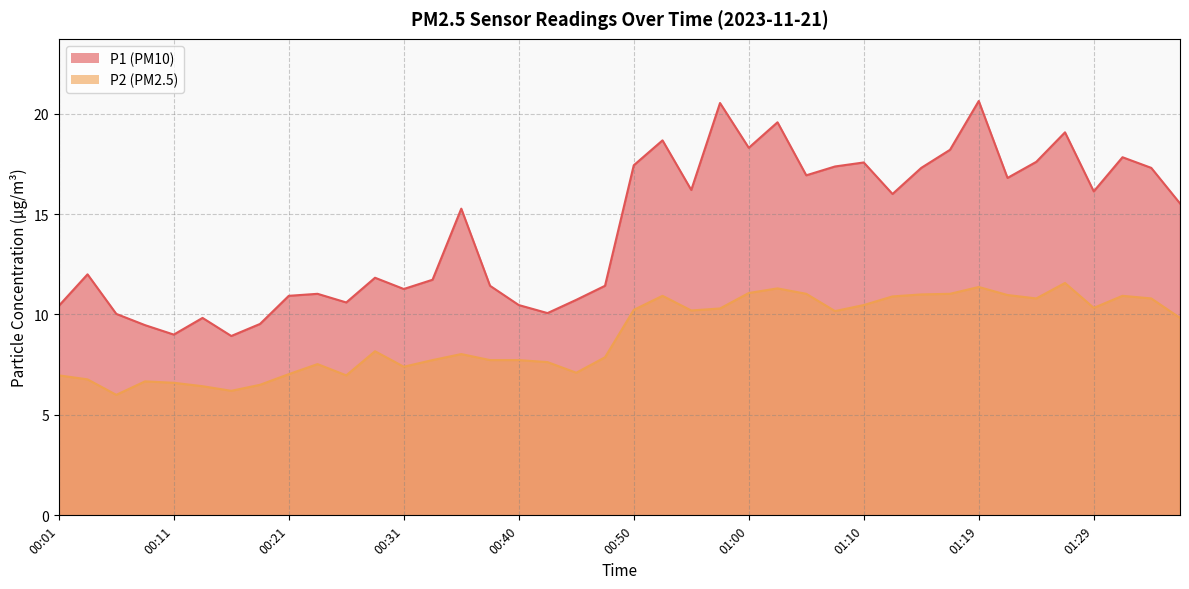

The P1 series shows 15.5 at 01:37. True or false?

True